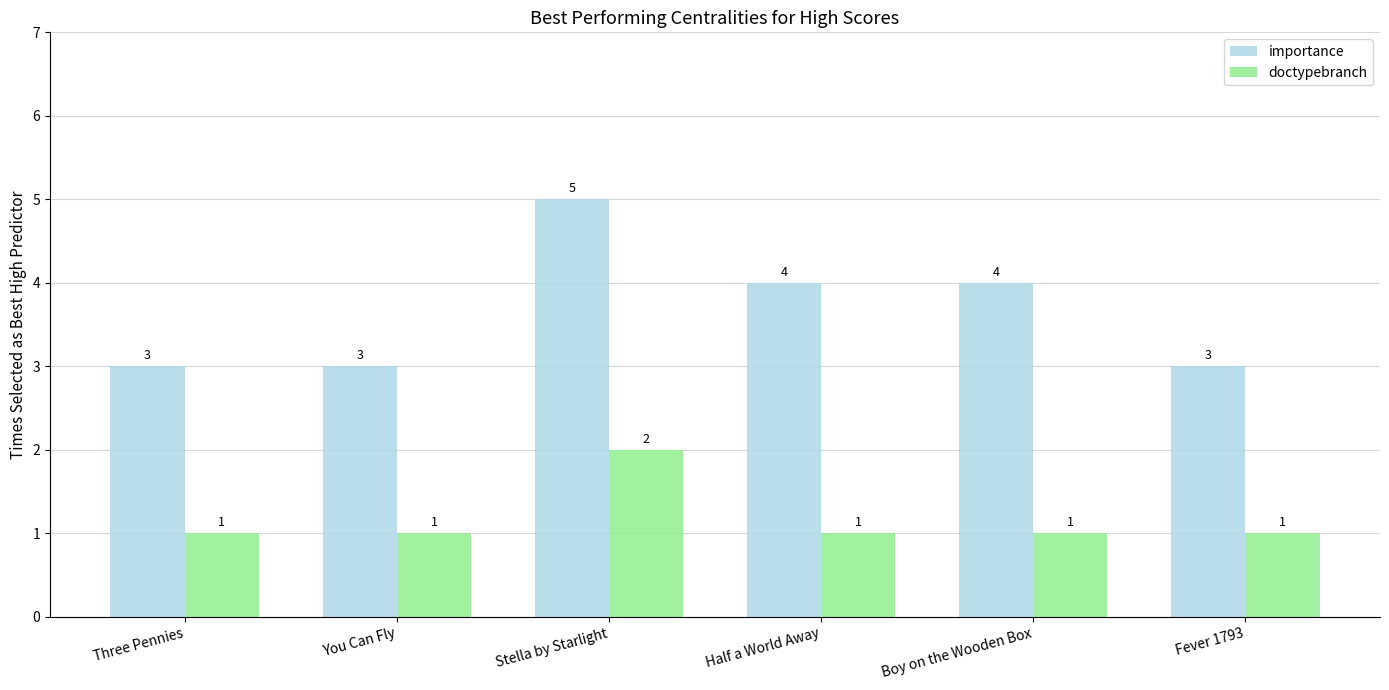

What is the maximum value shown in the chart?

5